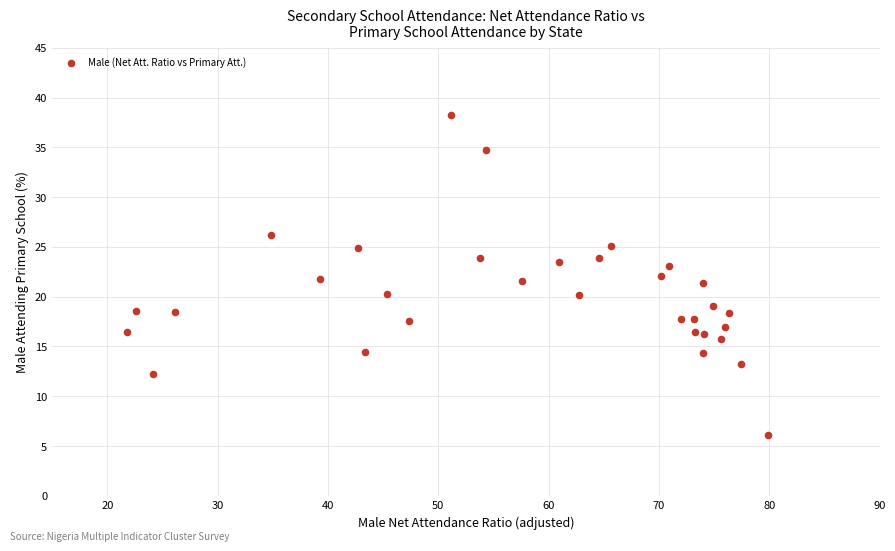

What is the range of X values (max minus min)?

58.2